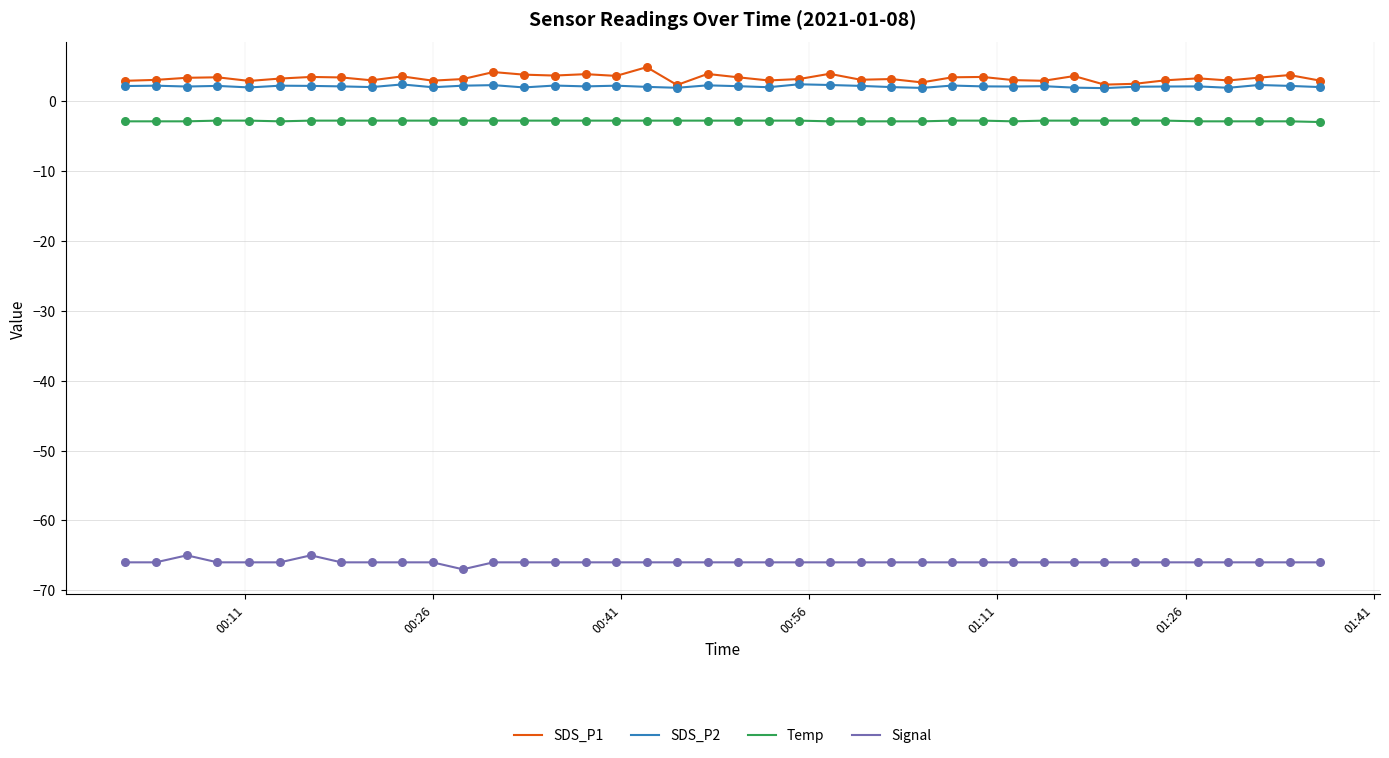

What is the maximum value for Temp?

-2.8